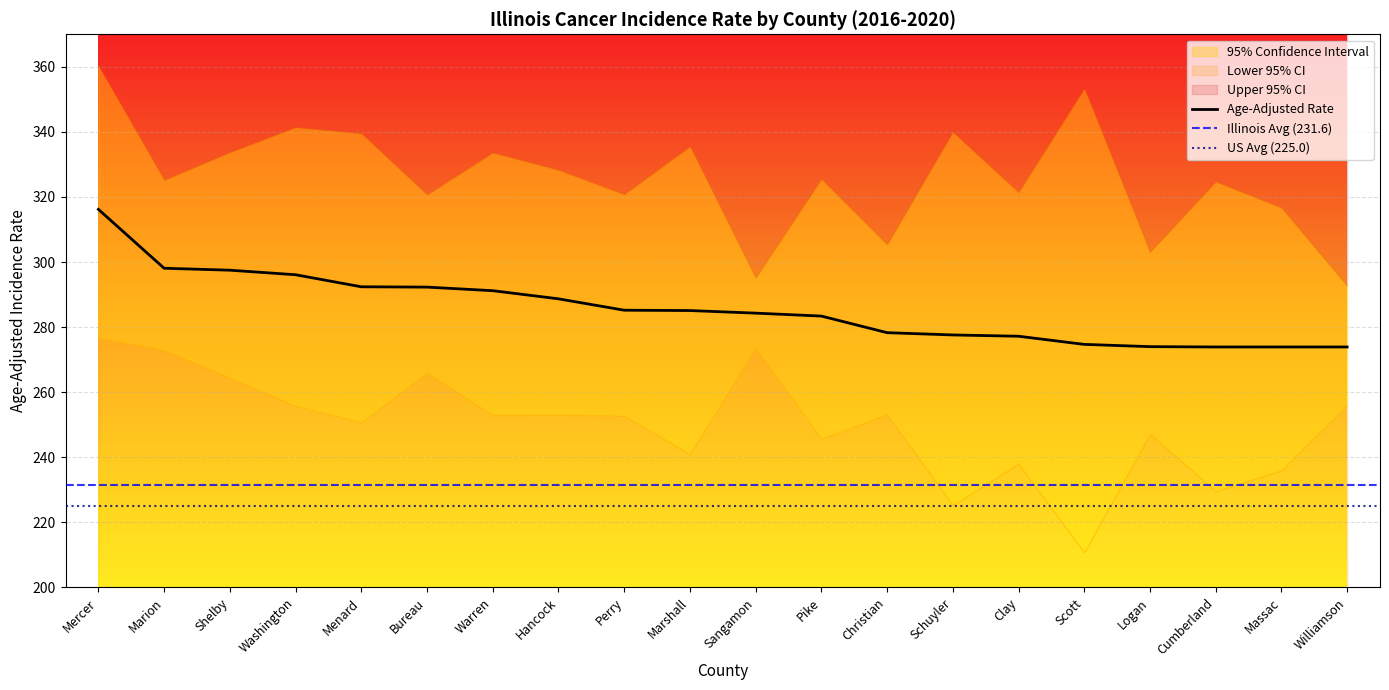

True or false: Age-Adjusted Rate and Lower 95% CI intersect in this chart.

False